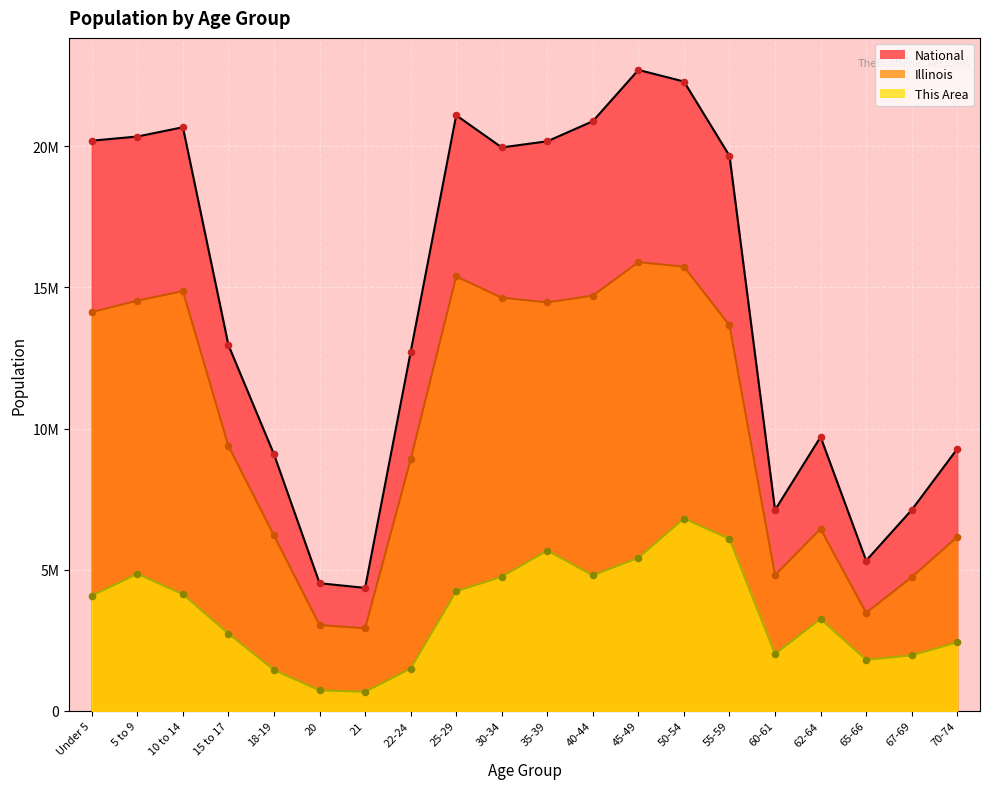

Which series has the largest total across all categories?

National